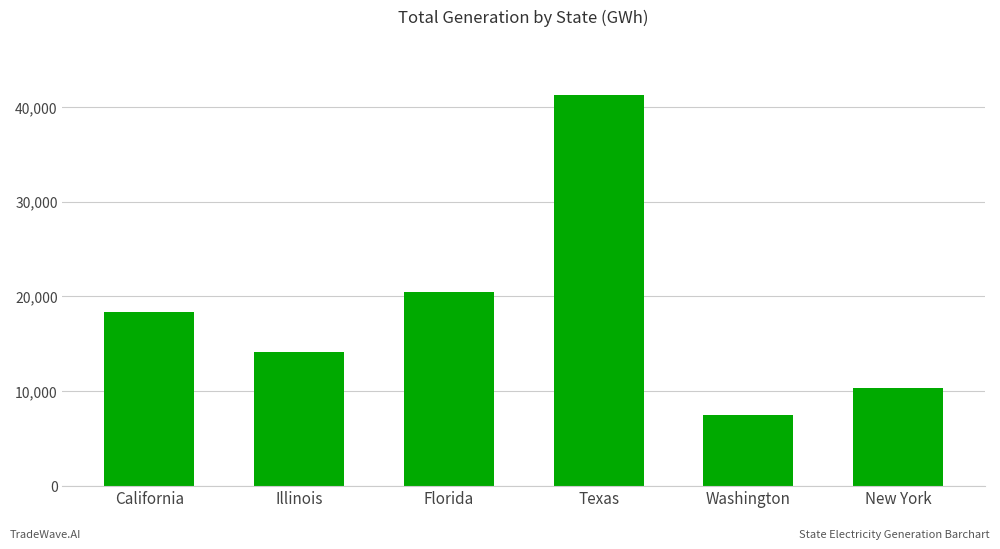

True or false: the data shows 12542 at Florida.

False